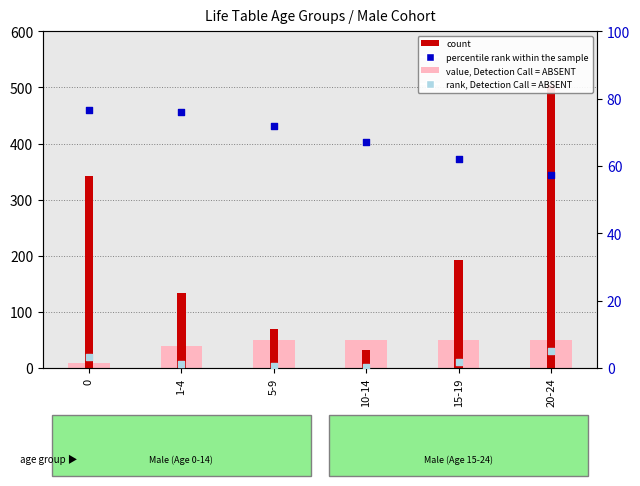

At which category is the sum across all series the highest?

20-24